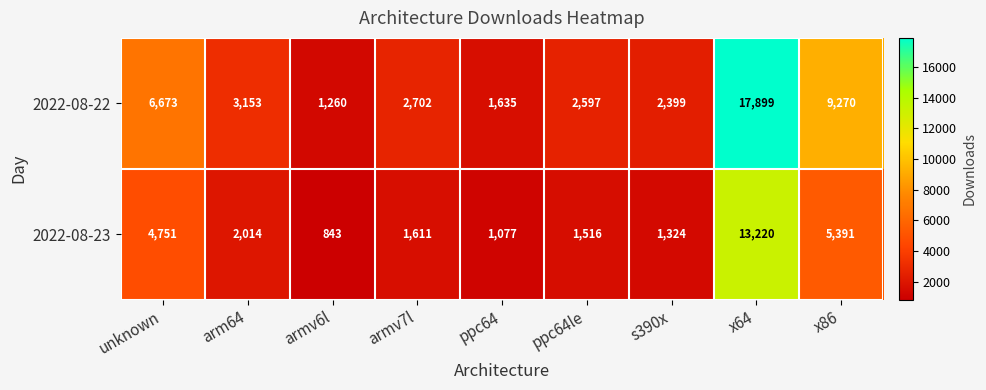

Which series has the largest range (max minus min)?

2022-08-22